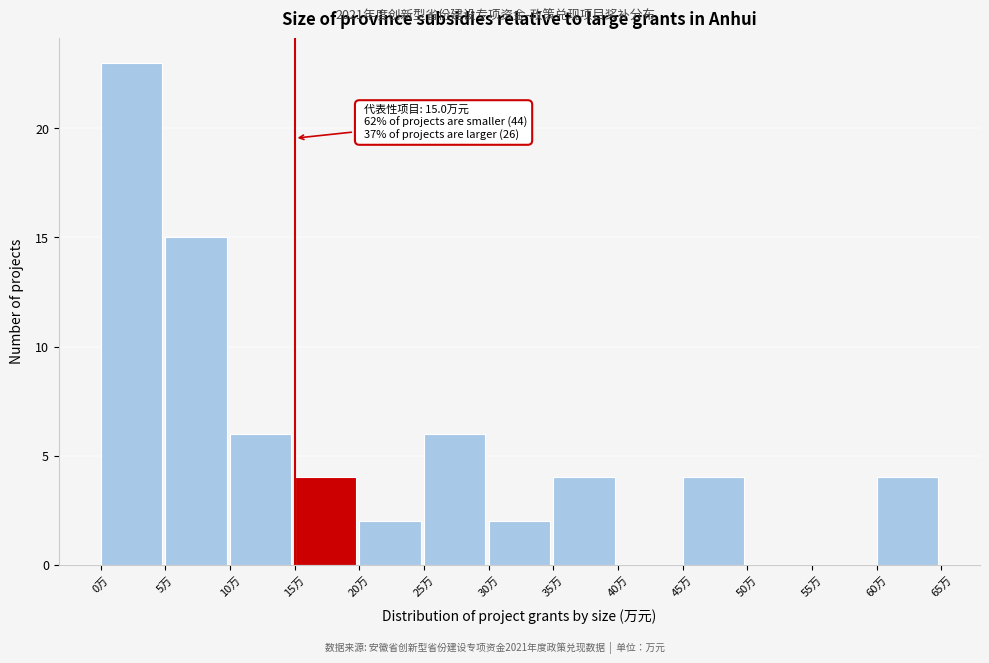

Which range on the x-axis has the tallest bar?

0 to 5